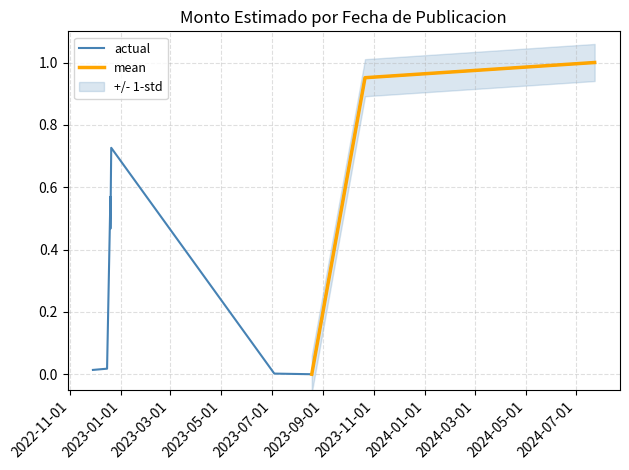

Which category has the lowest value across all series?

2023-08-18